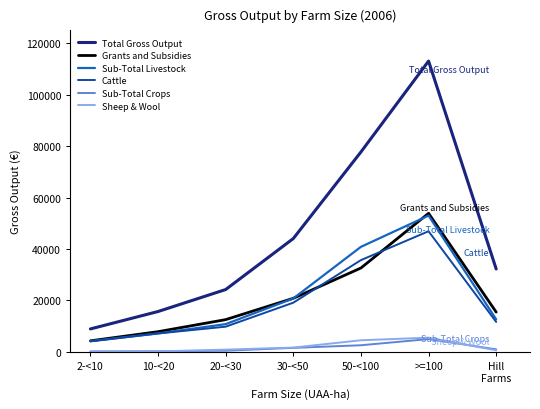

Is the value of Sub-Total Crops at >=100 greater than the value of Sub-Total Livestock at >=100?

No